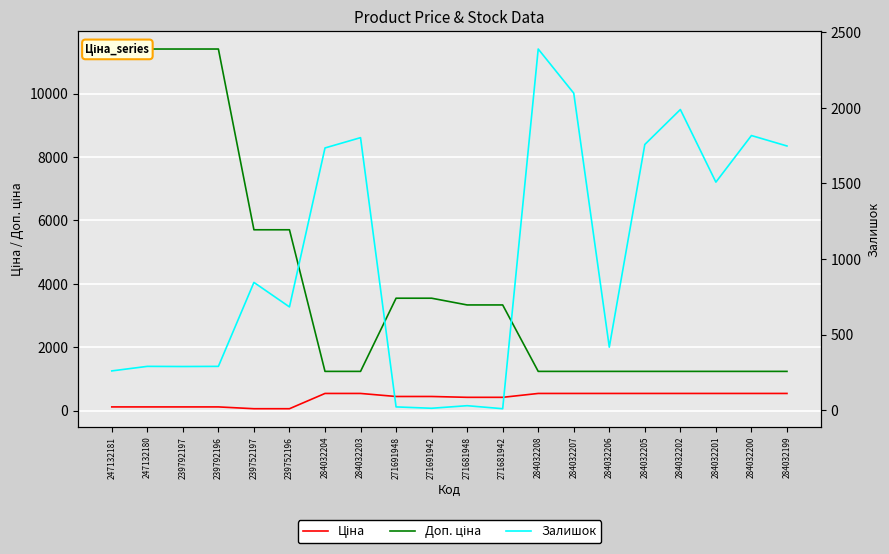

What is the label of the 1st point from the left?

247132181